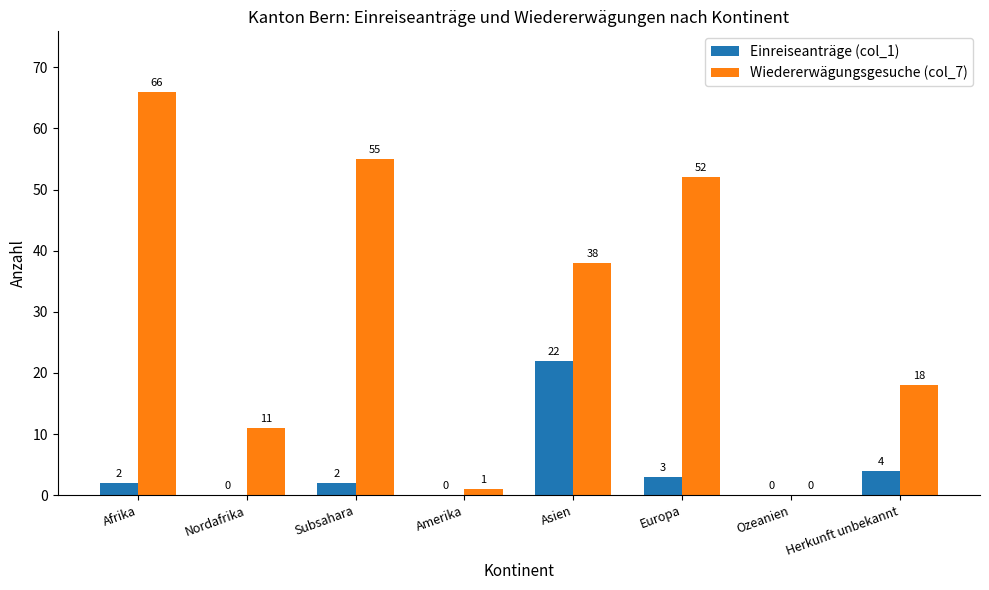

Which series changed the most between Afrika and Herkunft unbekannt?

Wiedererwägungsgesuche (col_7)